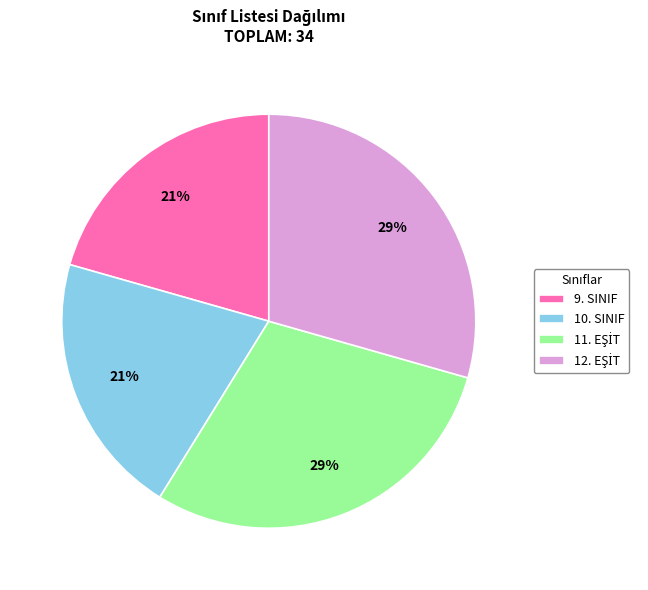

Does 9. SINIF represent more than half of the total?

No